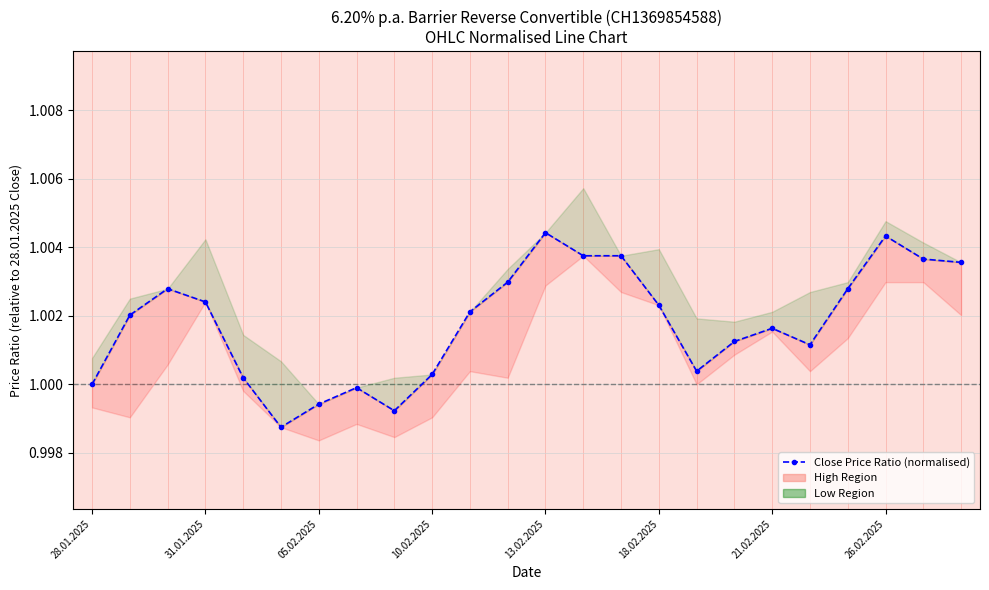

Reading right to left, extract all data points from this chart.

1.0	1.0	1.0	1.0	1.0	1.0	1.0	1.0	1.0	1.0	1.0	1.0	1.0	1.0	1.0	1.0	1.0	1.0	1.0	1.0	1.0	1.0	1.0	1.0